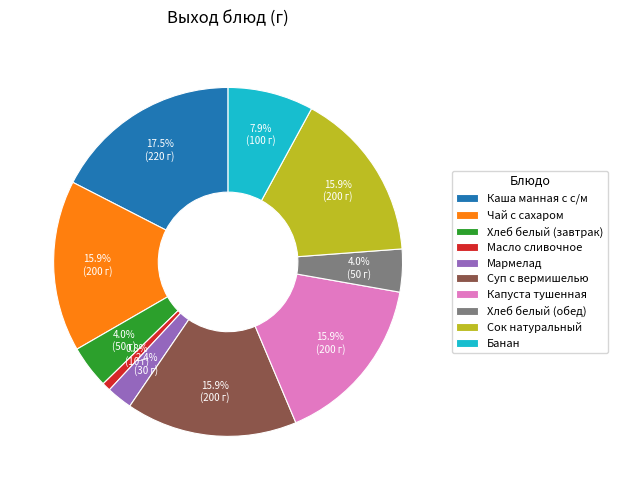

To the nearest percent, what is the average slice percentage?

10%